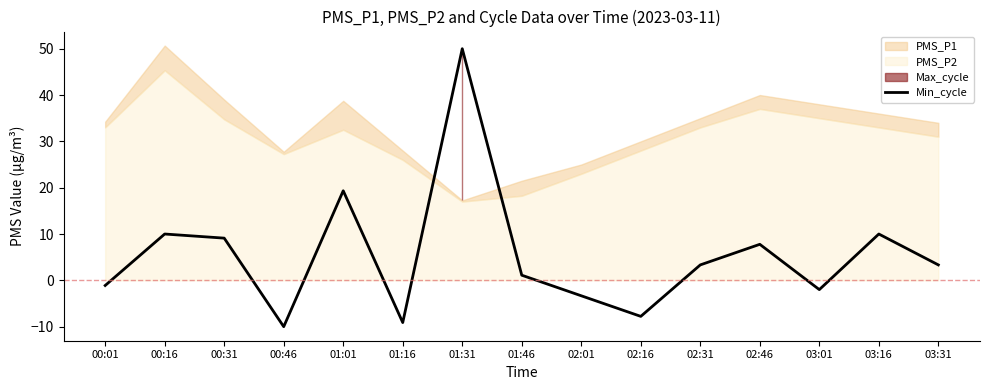

What is the approximate value at 02:46?

7.8